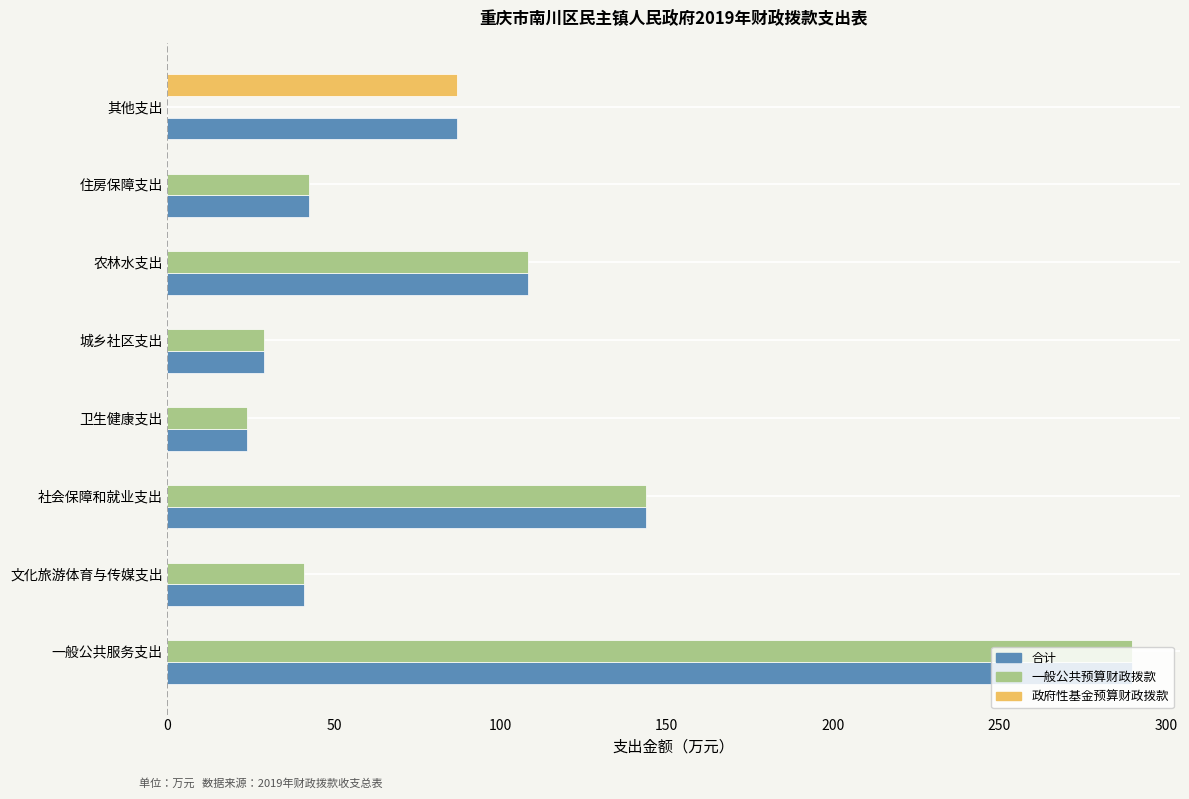

Is it true that 政府性基金预算财政拨款 equals 32.7 at 住房保障支出?

False